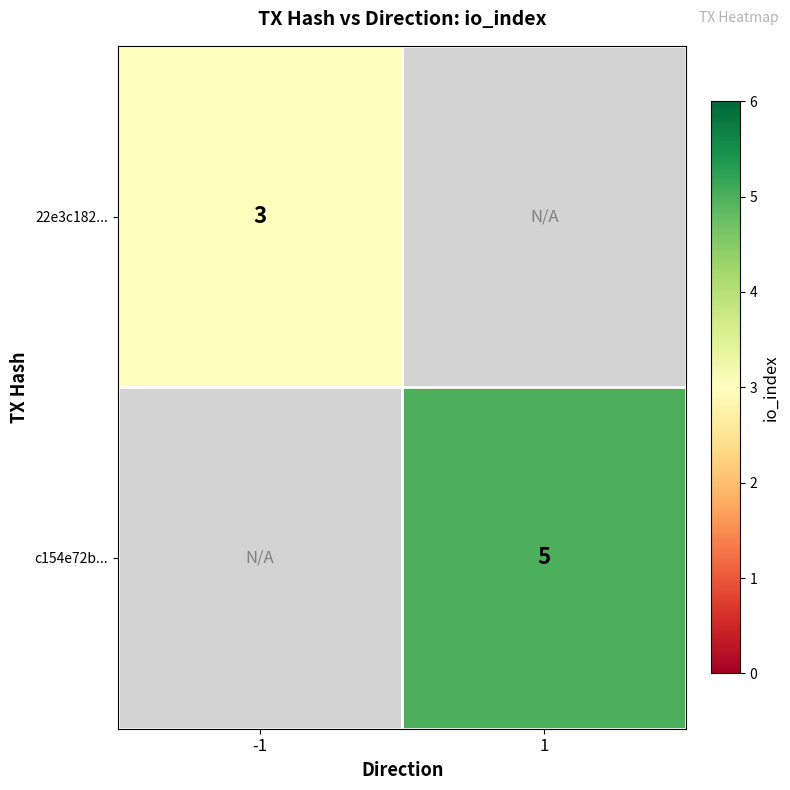

Which category has the lowest value across all series?

-1